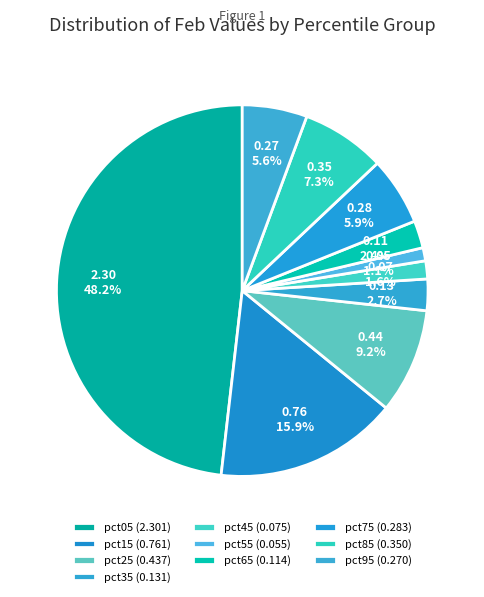

How many slices are in this pie chart?

10